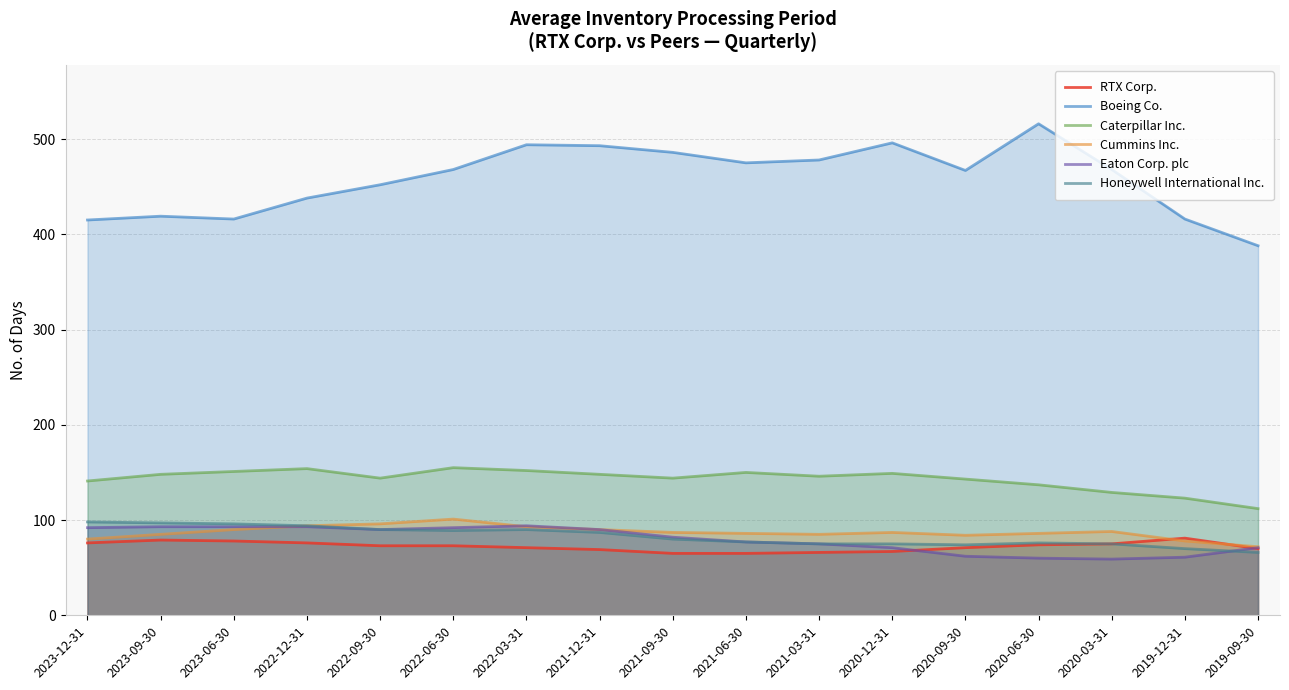

Is it true that Boeing Co. equals 496 at 2020-12-31?

True